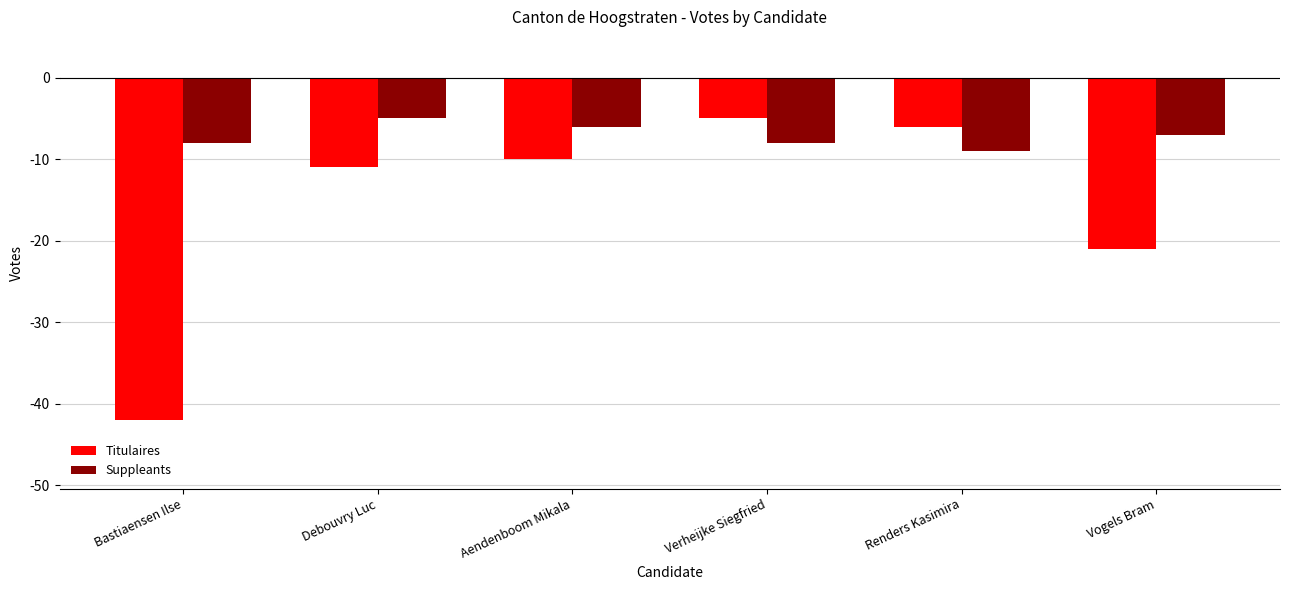

How many data points in Suppleants are above -7?

2